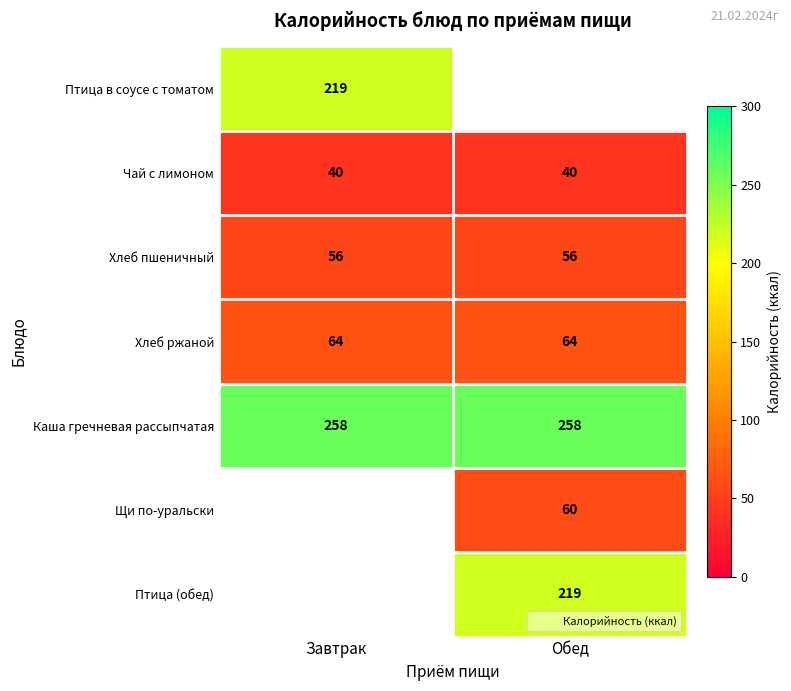

List the series in order of their peak value, lowest first.

Чай с лимоном, Хлеб пшеничный, Хлеб ржаной, Птица в соусе с томатом, Каша гречневая рассыпчатая, Щи по-уральски, Птица (обед)